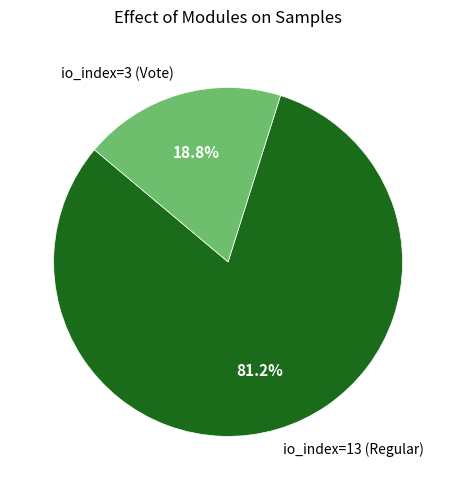

Which has a higher value, io_index=3 (Vote) or io_index=13 (Regular)?

io_index=13 (Regular)